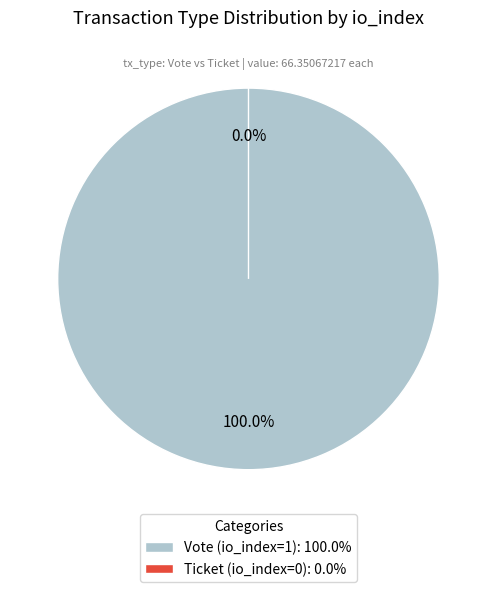

Between Ticket (io_index=0) and Vote (io_index=1), which is larger?

Vote (io_index=1)